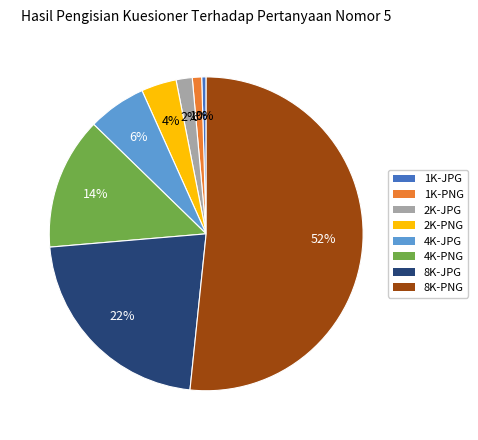

Is it true that 8K-JPG is 22% of the pie?

True